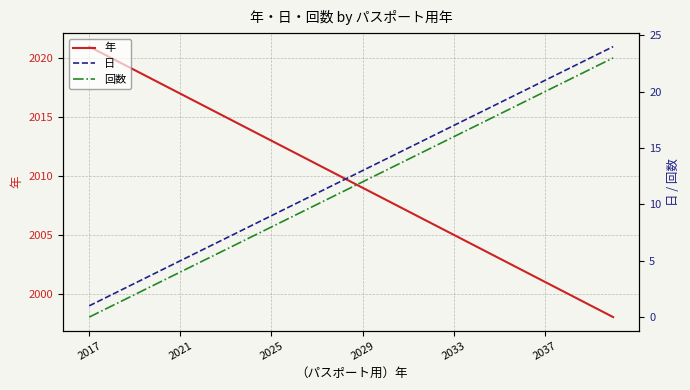

At which category does the chart reach its minimum across all series?

2017